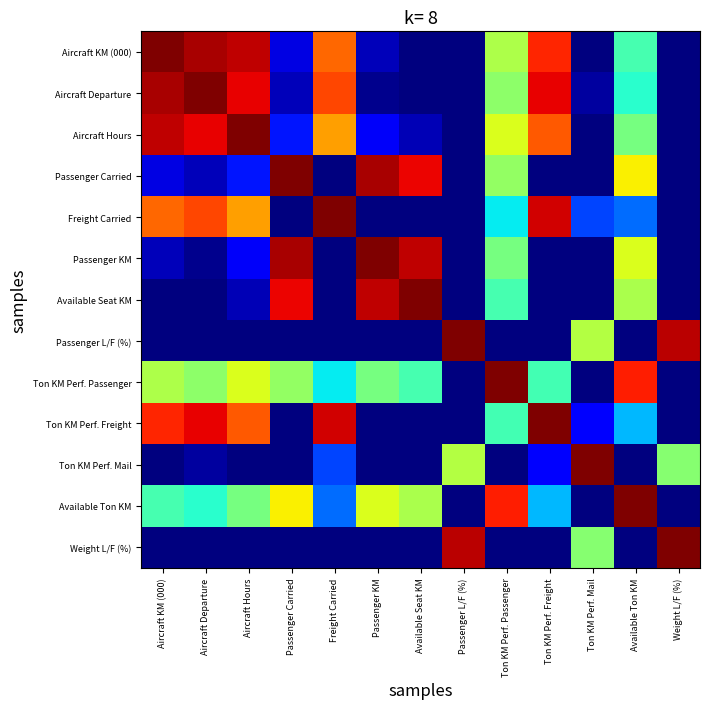

How many distinct data groups are displayed?

13